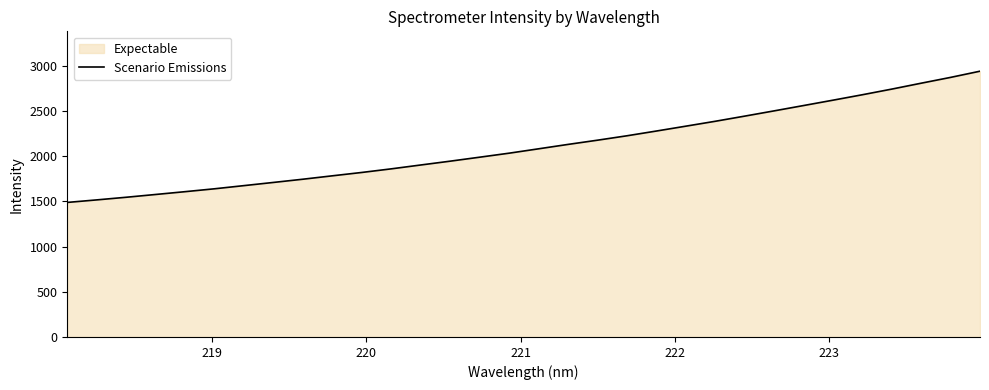

What is the difference between the maximum and minimum values?

1451.5